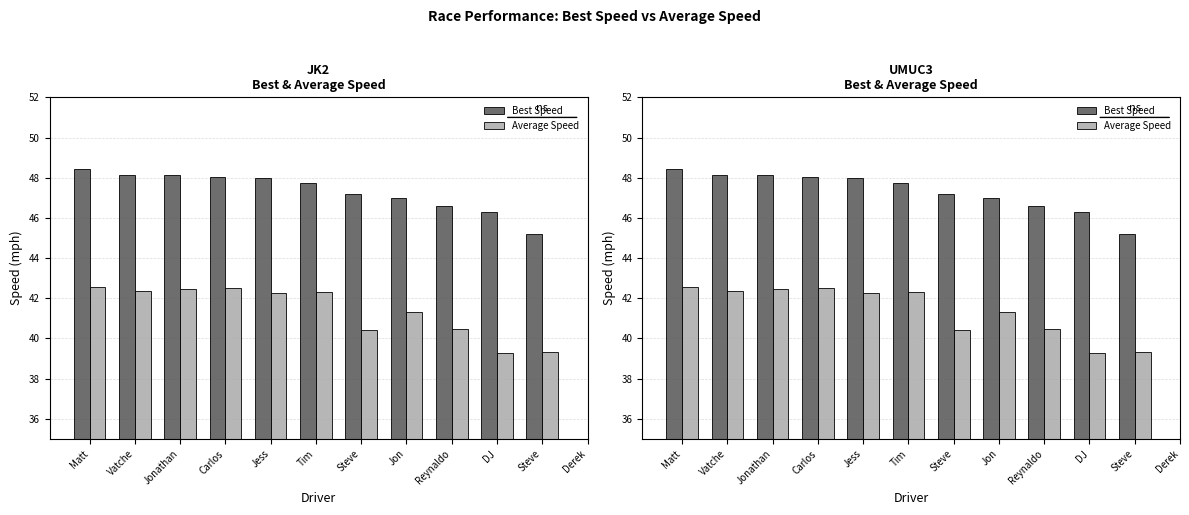

Which has a higher value, Jon or Vatche?

Vatche